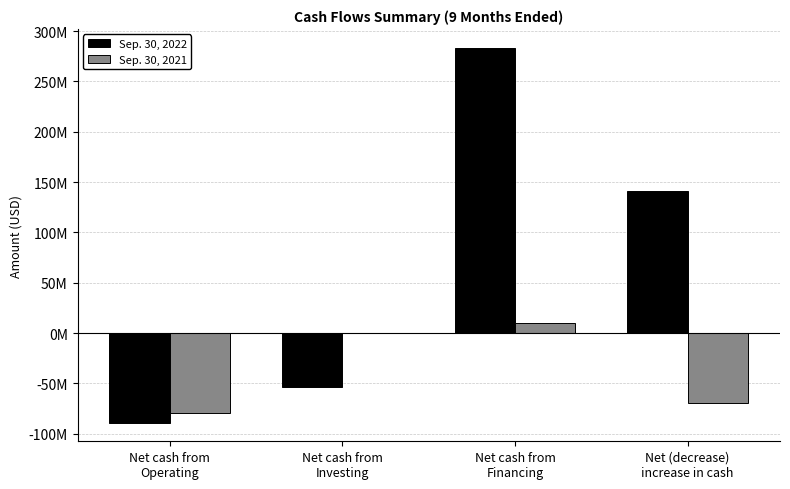

Does the chart contain stacked bars?

No